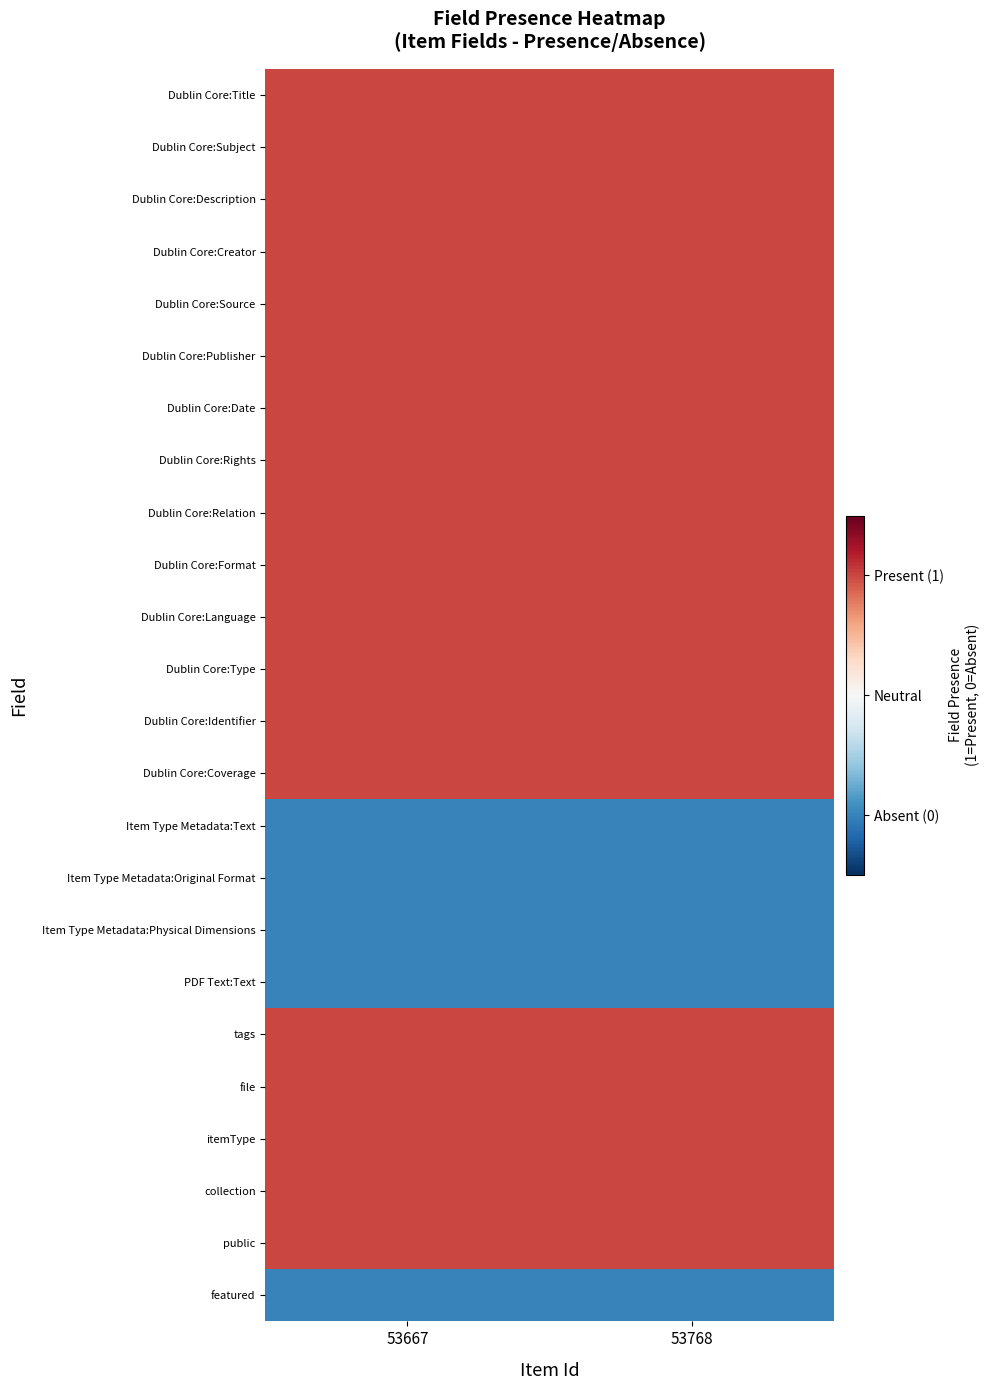

How many data points does each series have?

2